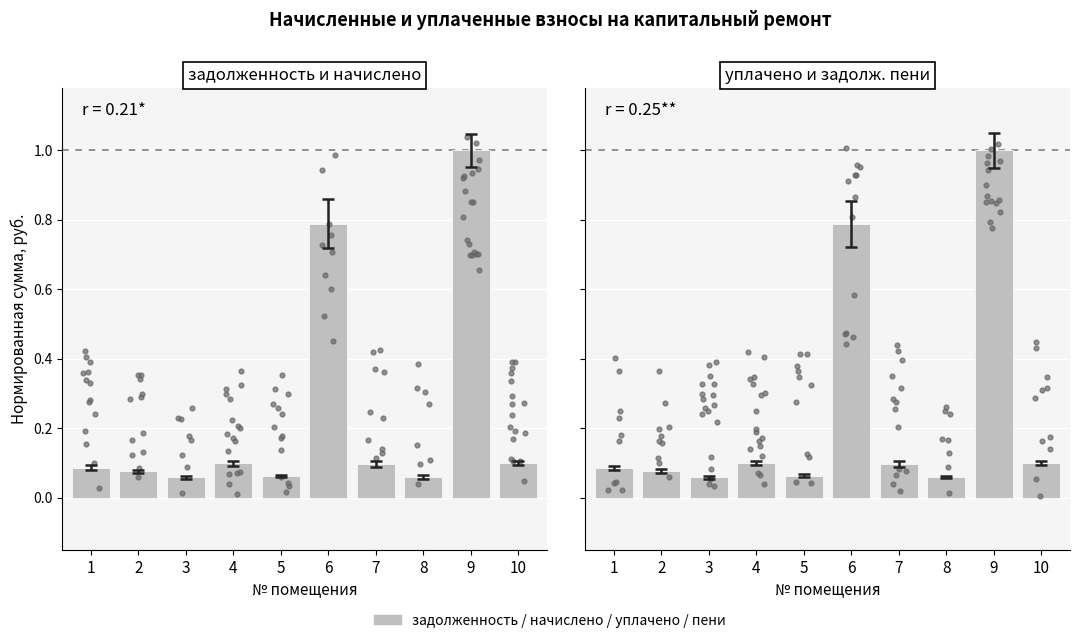

At how many categories does at least one series exceed 0?

10